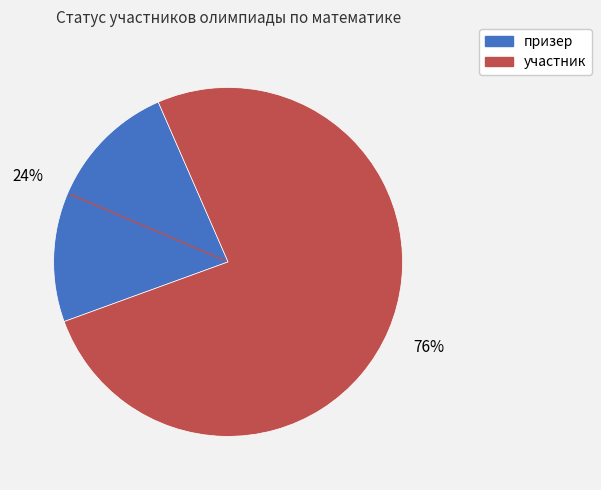

Which slice is the largest?

участник